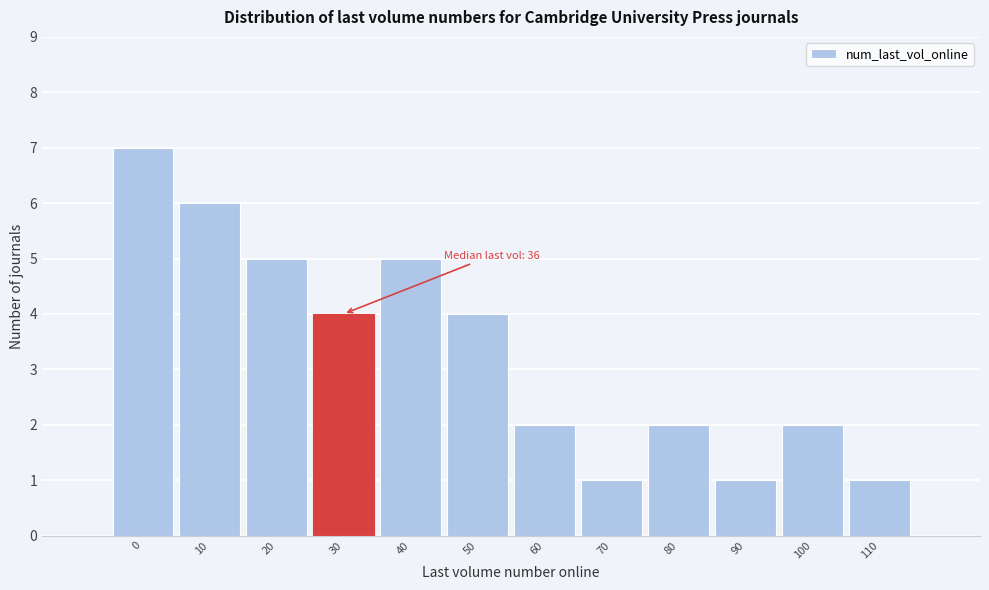

Reading left to right, what are all the values shown in this chart?

0=7	10=6	20=5	30=4	40=5	50=4	60=2	70=1	80=2	90=1	100=2	110=1